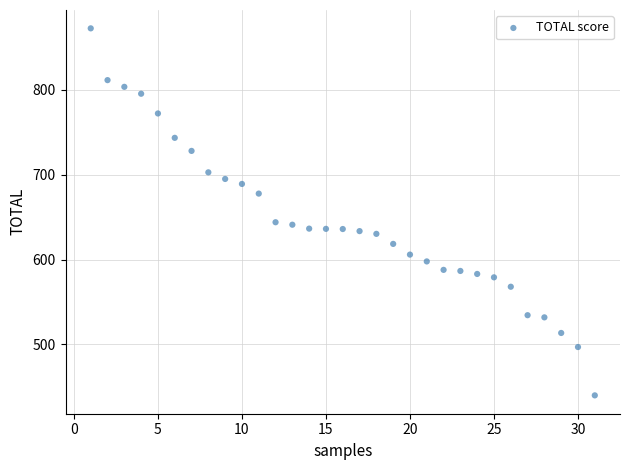

What is the range of Y values (max minus min)?

431.9